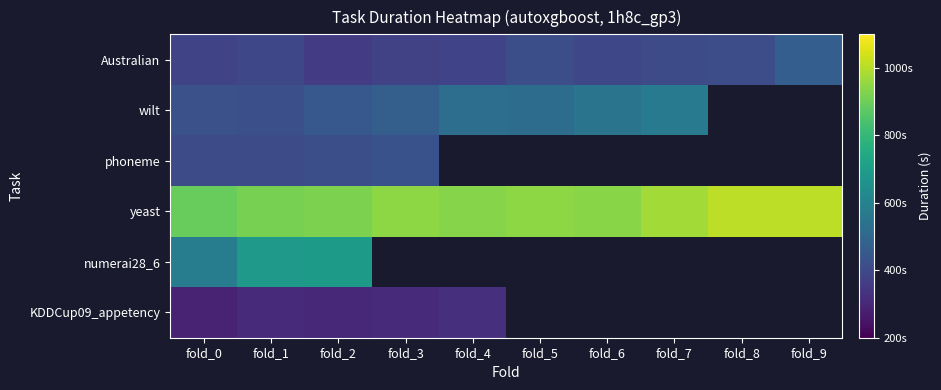

Where does the yeast series first go above 945?

fold_3